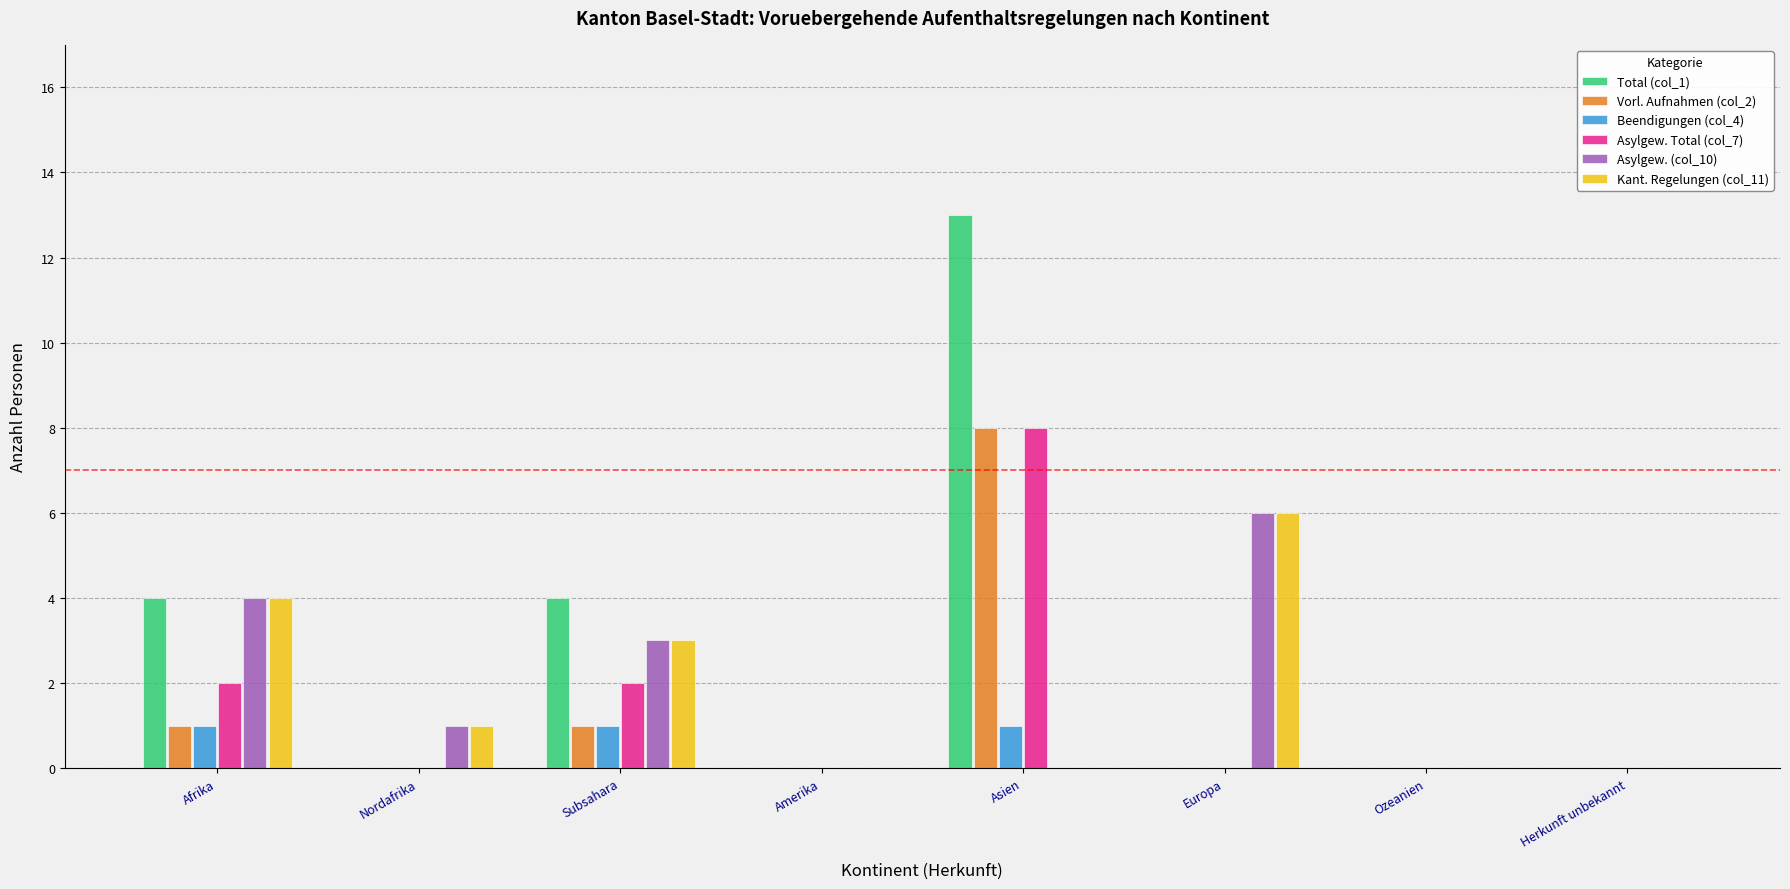

Which category has the highest value in the Asylgew. (col_10) series?

Europa